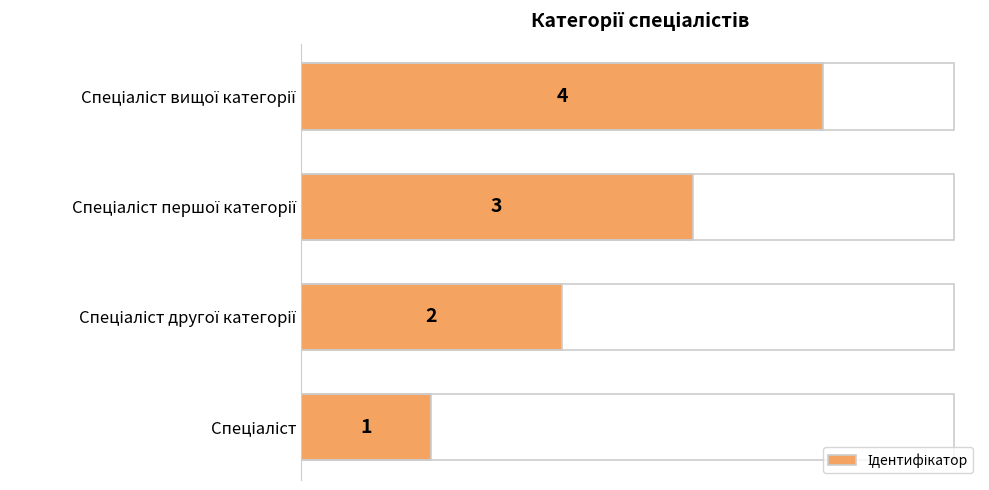

What is the maximum value shown in the chart?

4